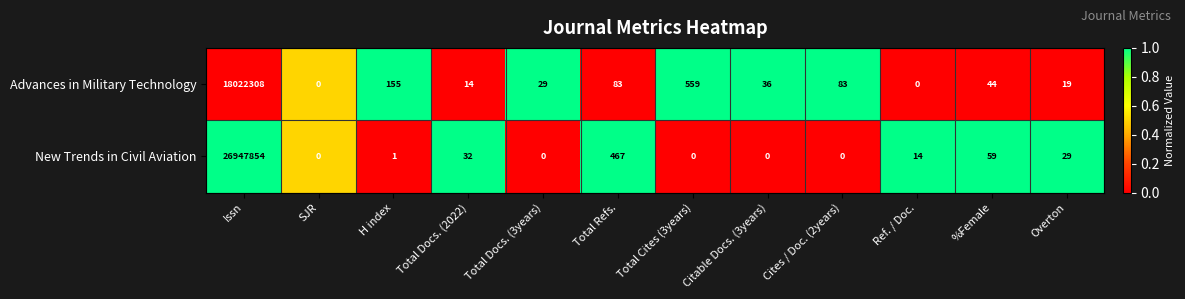

Is it true that New Trends in Civil Aviation equals 0 at SJR?

True